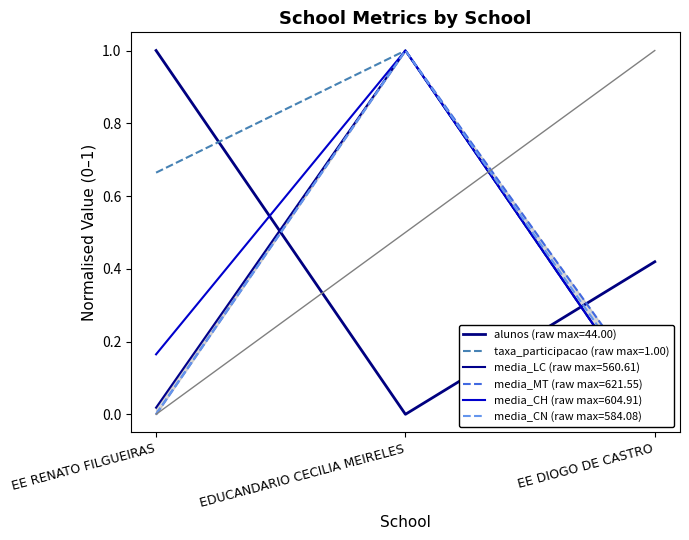

True or false: taxa_participacao has a value of 0.2 at EE RENATO FILGUEIRAS.

False